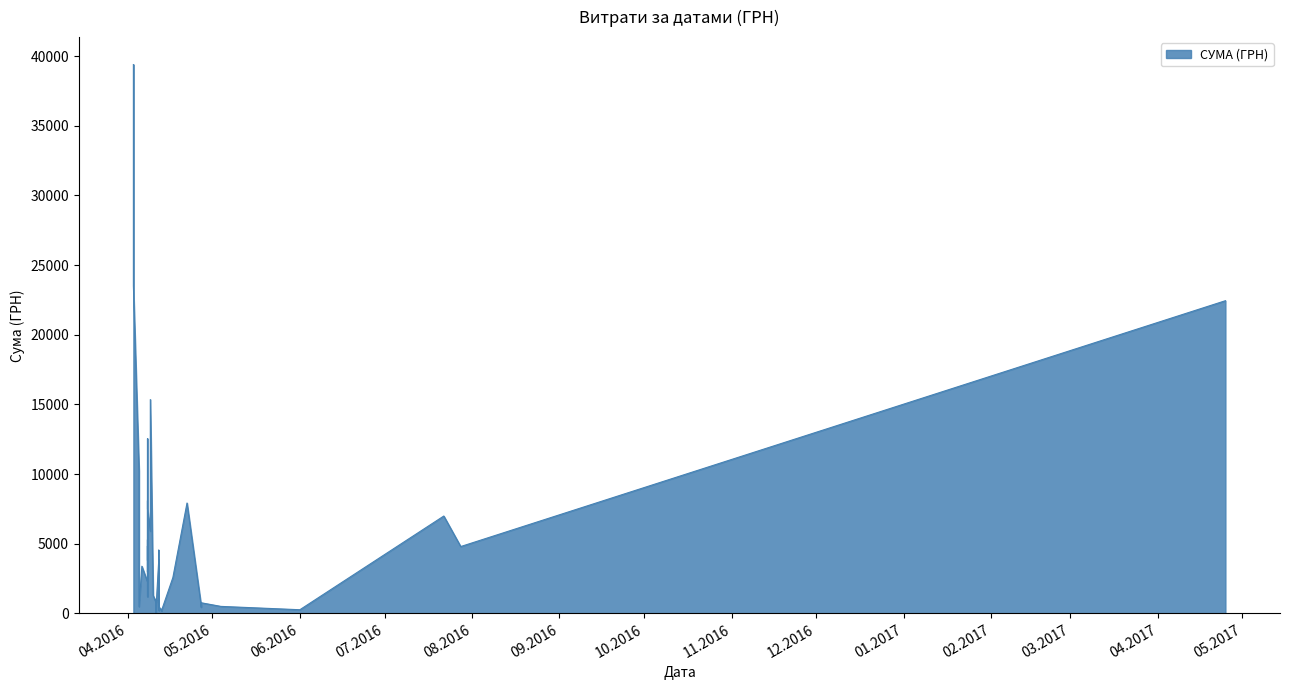

Reading right to left, what are all the values shown in this chart?

25.04.2017=22441.2	28.07.2016=4798.5	22.07.2016=6988.9	01.06.2016=264.0	04.05.2016=504.0	27.04.2016=764.1	27.04.2016=452.8	27.04.2016=594.0	22.04.2016=7922.3	17.04.2016=2578.0	13.04.2016=220.5	13.04.2016=297.0	13.04.2016=173.5	12.04.2016=491.2	12.04.2016=4542.7	12.04.2016=210.0	12.04.2016=3863.5	11.04.2016=304.0	11.04.2016=29.9	11.04.2016=554.1	11.04.2016=1020.7	11.04.2016=777.6	10.04.2016=1301.2	09.04.2016=15349.6	09.04.2016=5901.4	08.04.2016=7501.2	08.04.2016=8092.3	08.04.2016=3794.9	08.04.2016=12538.2	08.04.2016=4233.2	08.04.2016=1207.4	08.04.2016=5290.0	08.04.2016=2977.8	08.04.2016=4834.7	08.04.2016=2262.4	05.04.2016=485.0	05.04.2016=10227.8	06.04.2016=3387.1	03.04.2016=23517.0	03.04.2016=39389.0